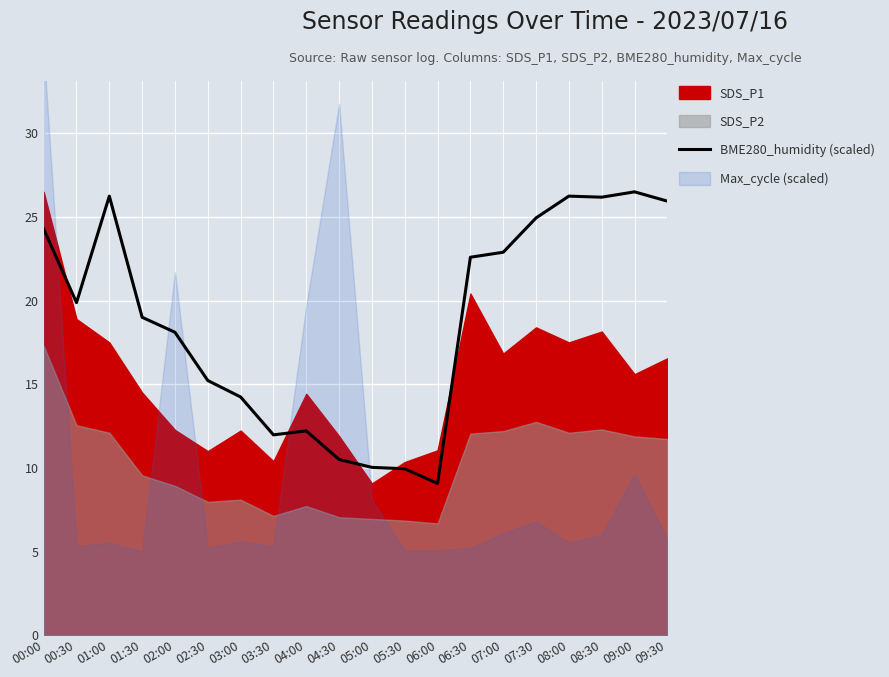

What is the minimum value for BME280_humidity (scaled)?

9.1